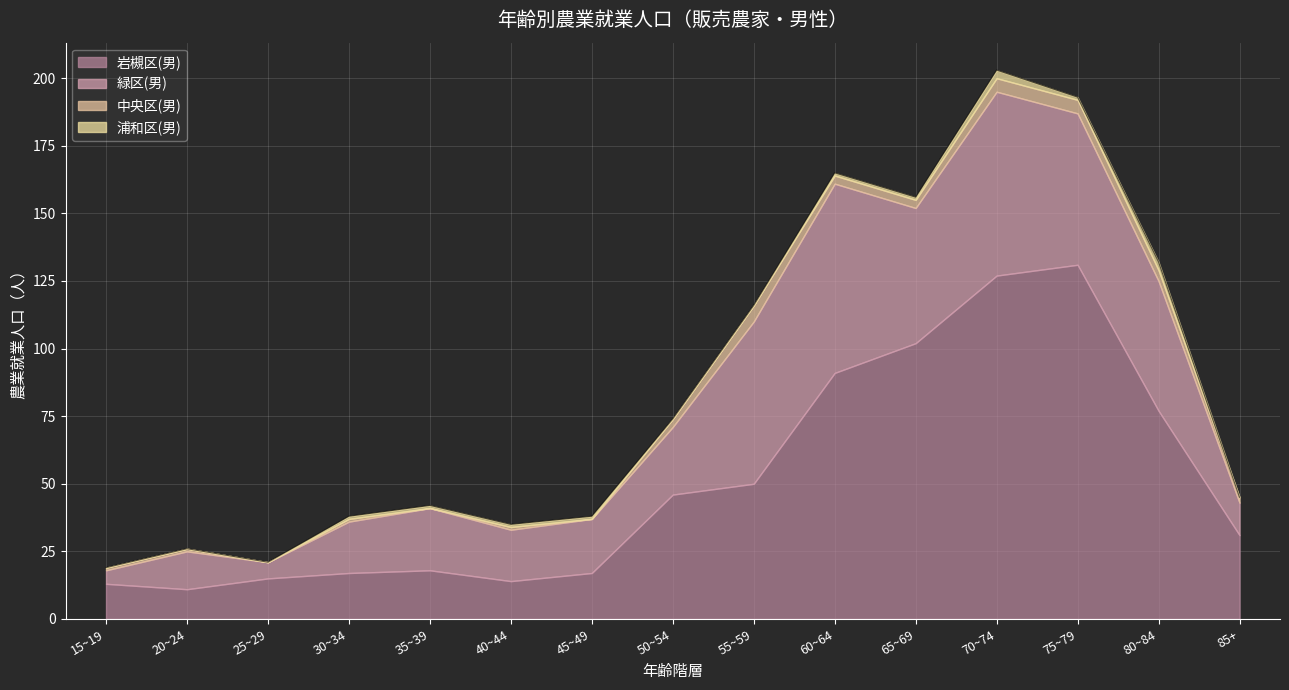

What position from the left is 50~54?

8